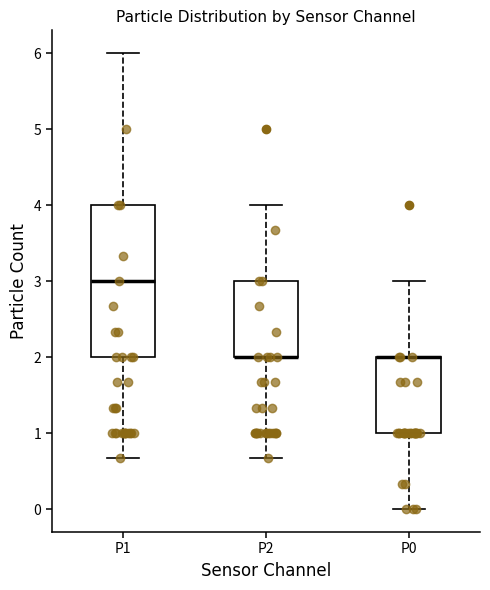

Reading left to right, read every box against the y-axis: the position of its median line, the range the box covers, and the ends of its whiskers. The values are not printed on the chart, so give them approximately, as read against the axis.

P1: median 3.0, box 2.0 to 4.0, whiskers 0.7 to 6.0
P2: median 2.0 (drawn on the box's lower edge), box 2.0 to 3.0, whiskers 0.7 to 4.0
P0: median 2.0 (drawn on the box's upper edge), box 1.0 to 2.0, whiskers 0.0 to 3.0